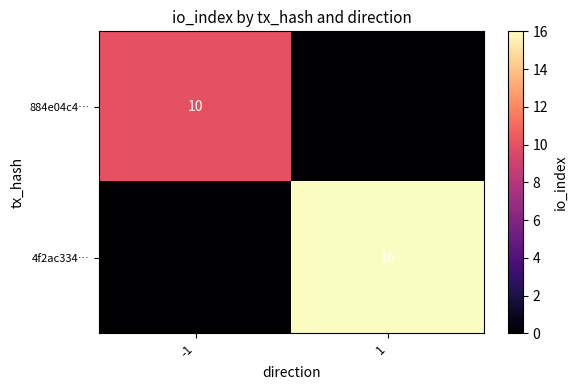

At which category is the sum across all series the highest?

1